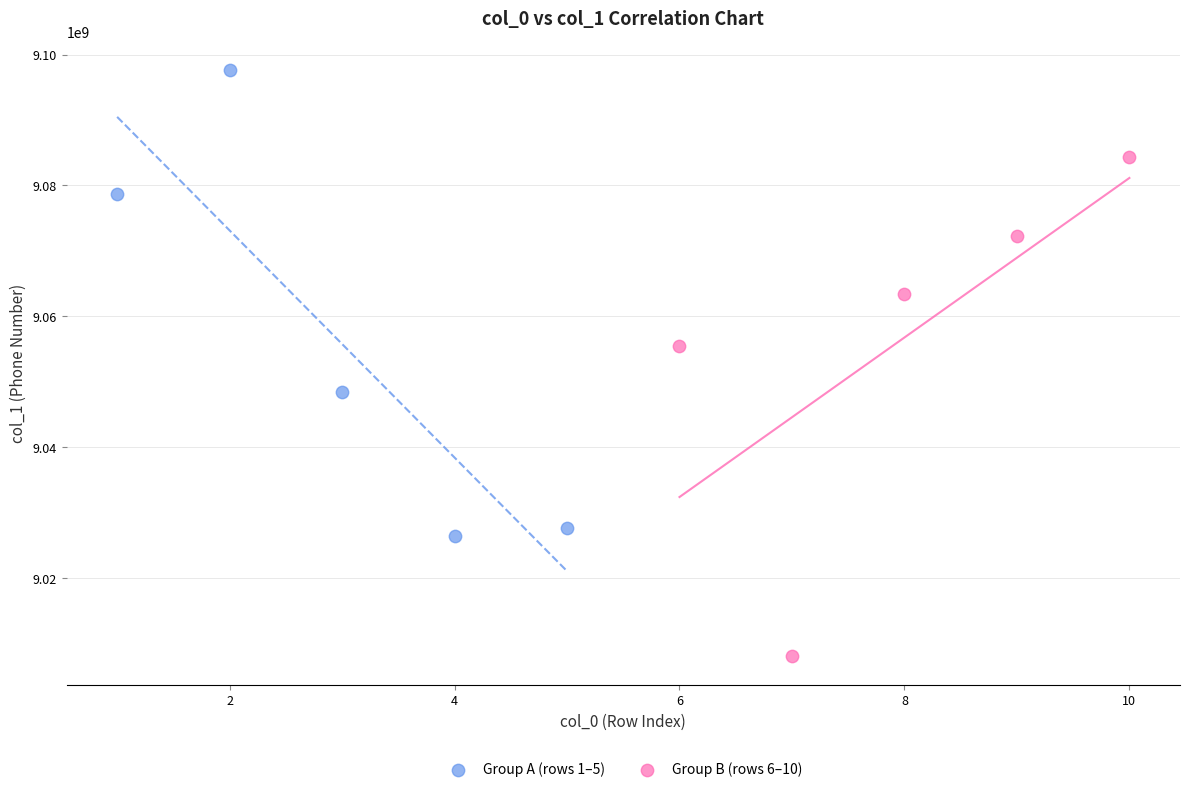

What are all the series names shown in the legend?

Group A (rows 1–5), Group B (rows 6–10)